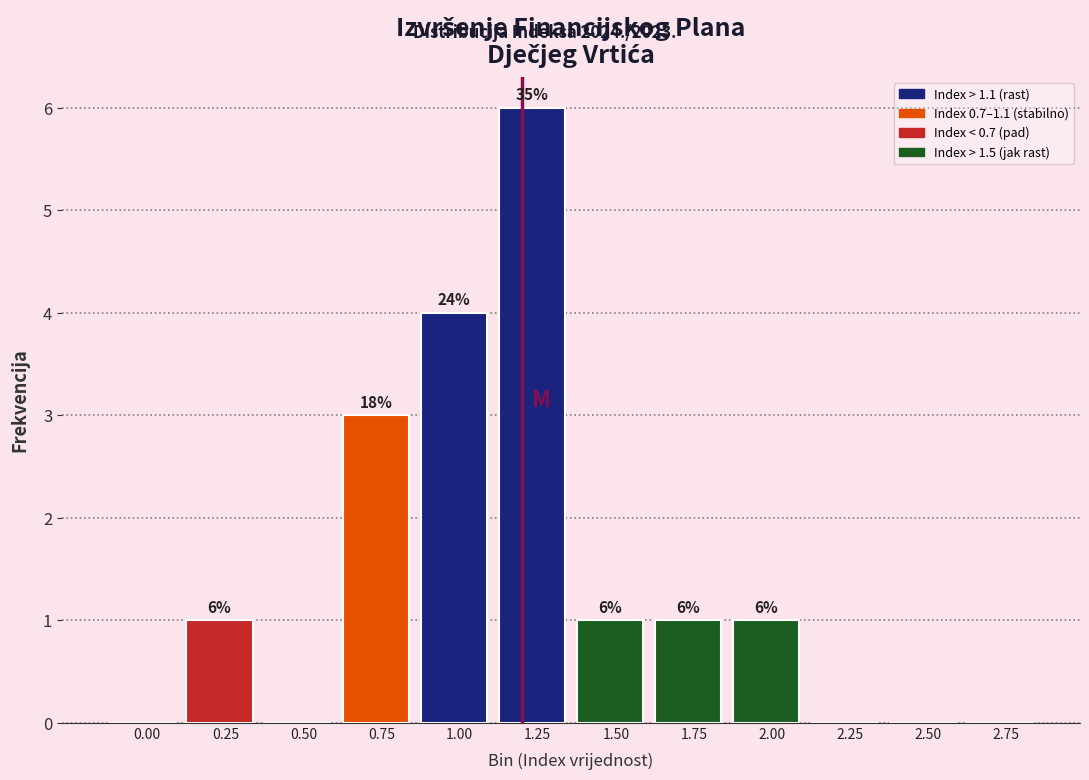

Reading left to right, transcribe all the data shown in this chart.

0.00=0	0.25=1	0.50=0	0.75=3	1.00=4	1.25=6	1.50=1	1.75=1	2.00=1	2.25=0	2.50=0	2.75=0